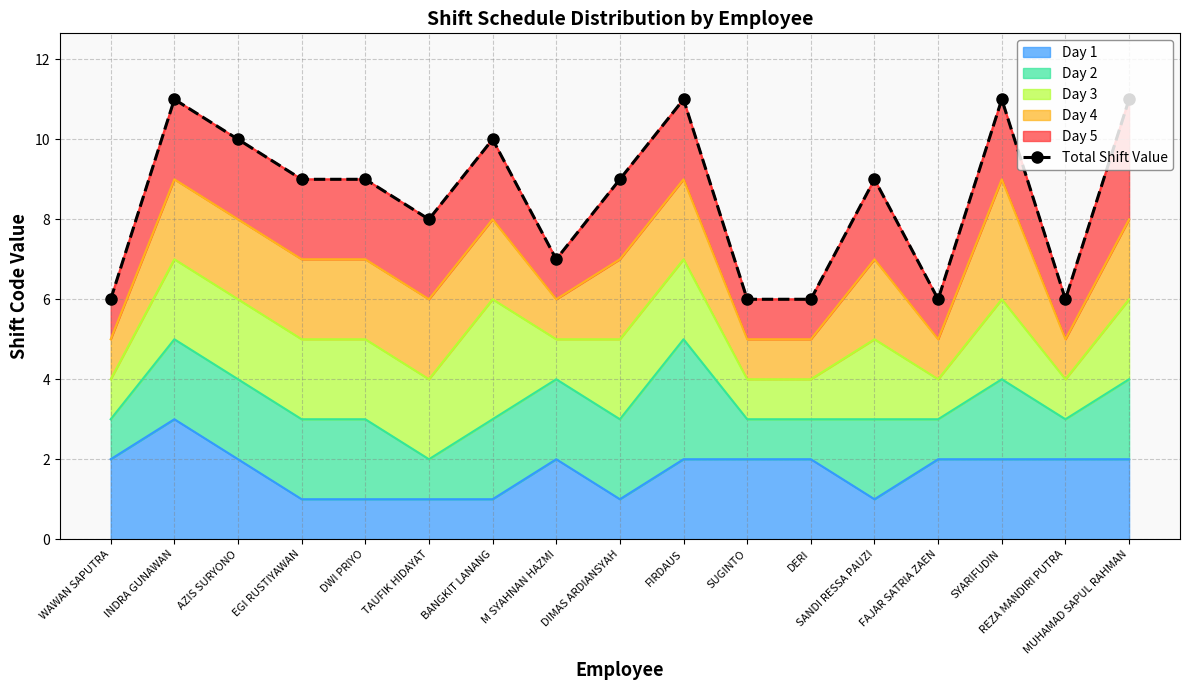

Reading left to right, what are all the values shown in this chart?

6	11	10	9	9	8	10	7	9	11	6	6	9	6	11	6	11